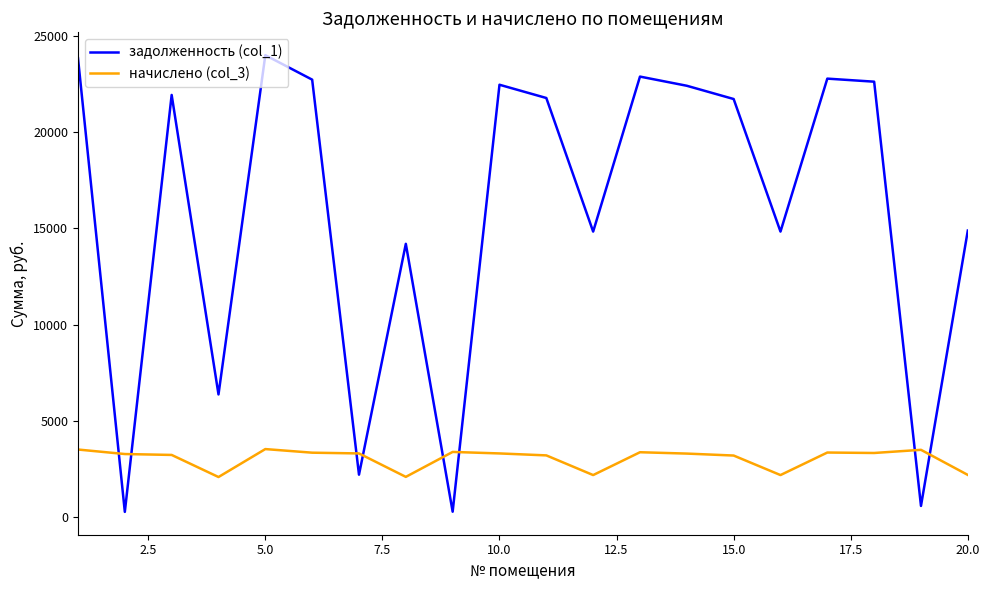

Does the chart have visible grid lines?

No